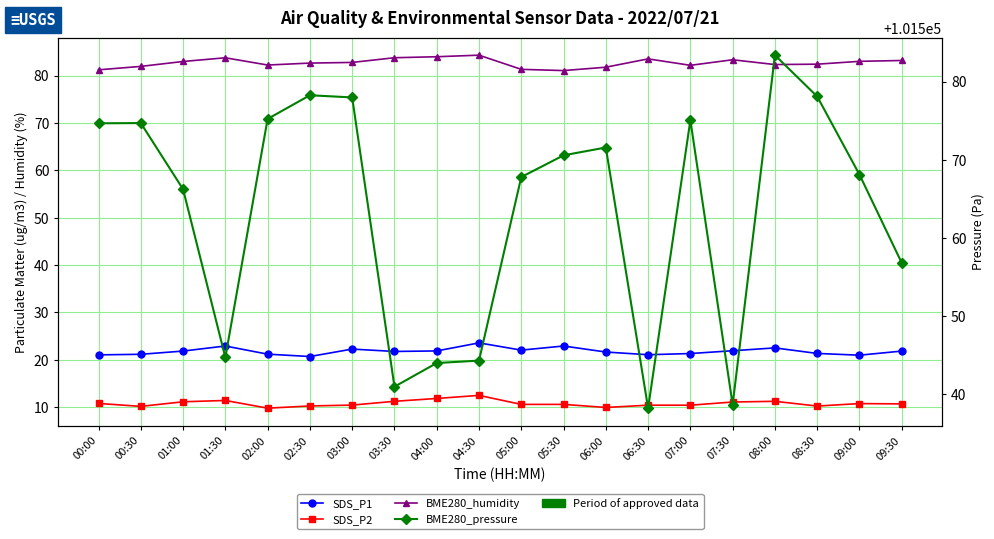

Is the value of SDS_P2 at 03:30 greater than the value of SDS_P1 at 08:00?

No